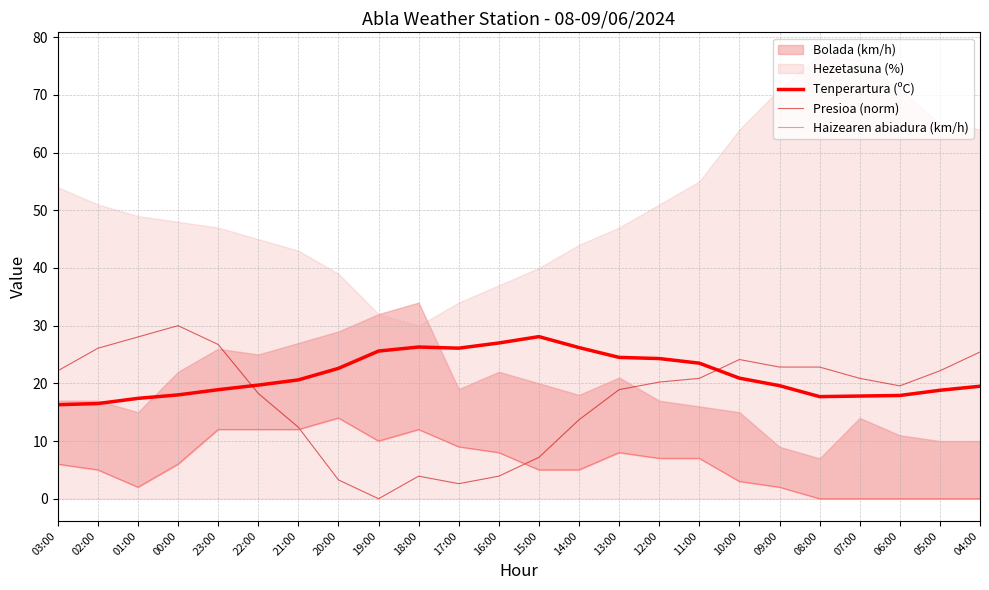

Is the value of Tenperartura (ºC) at 05:00 greater than the value of Presioa (norm) at 03:00?

No